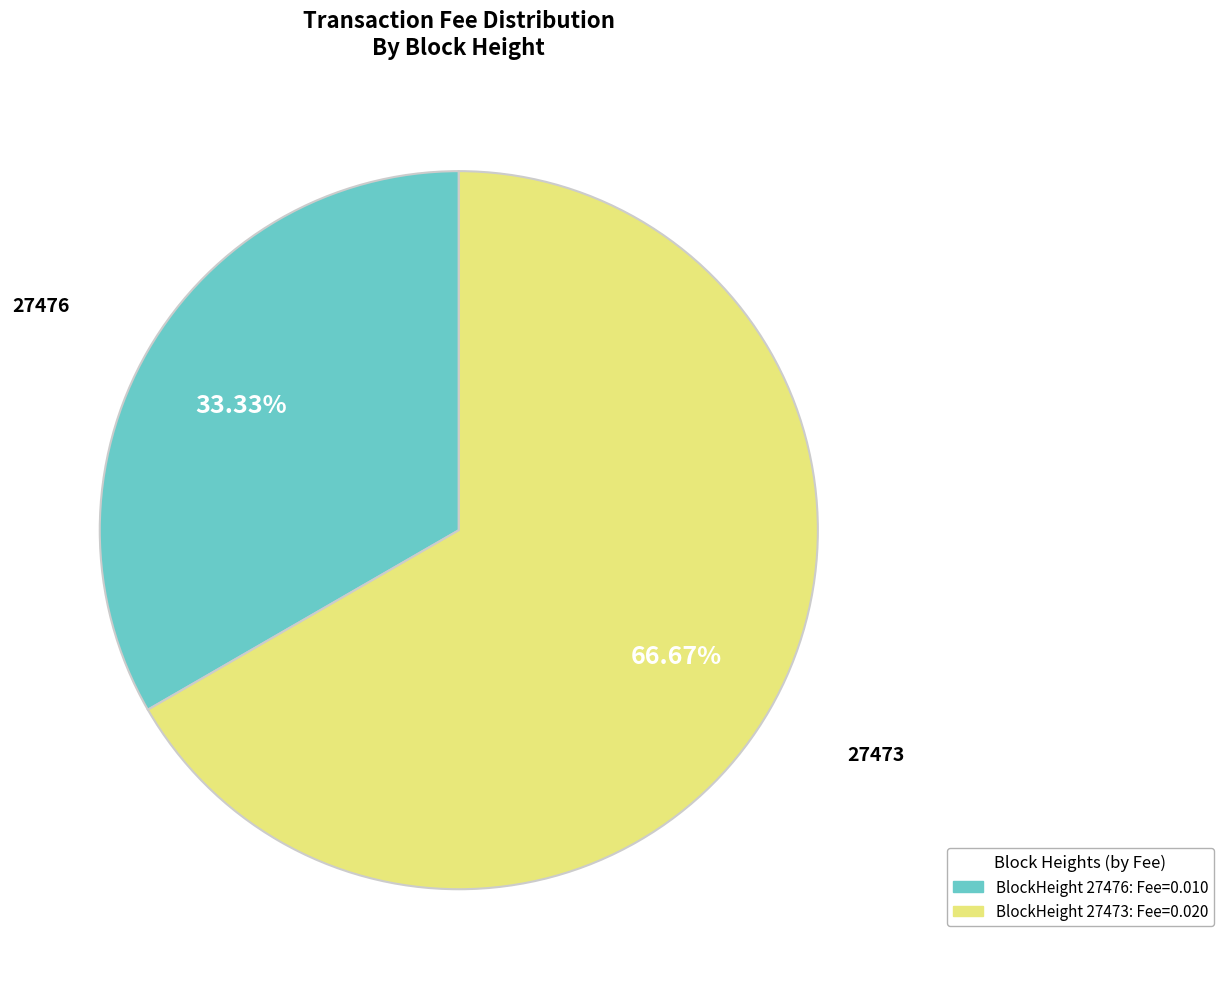

Which has a higher value, BlockHeight 27473: Fee=0.020 or BlockHeight 27476: Fee=0.010?

BlockHeight 27473: Fee=0.020